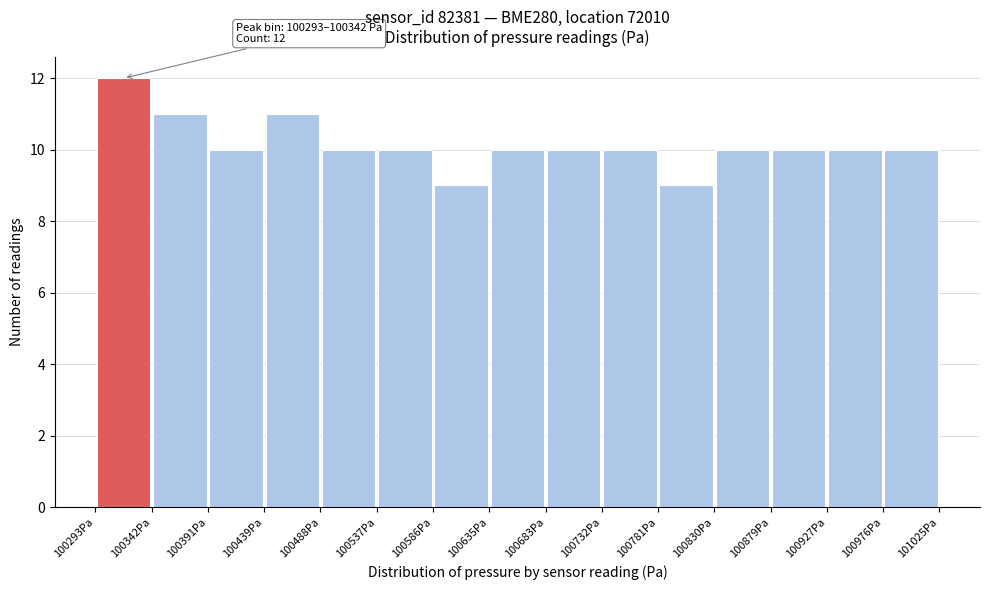

Which range on the x-axis has the tallest bar?

100295 to 100340